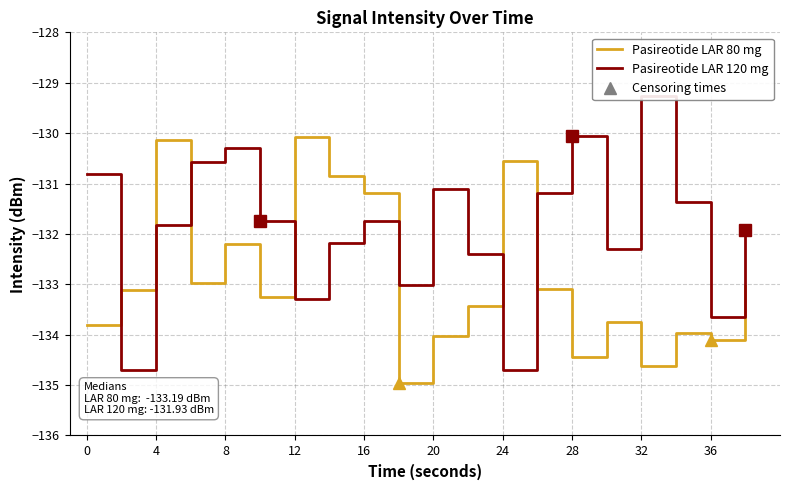

The Pasireotide LAR 80 mg series shows -134.4 at 28. True or false?

True